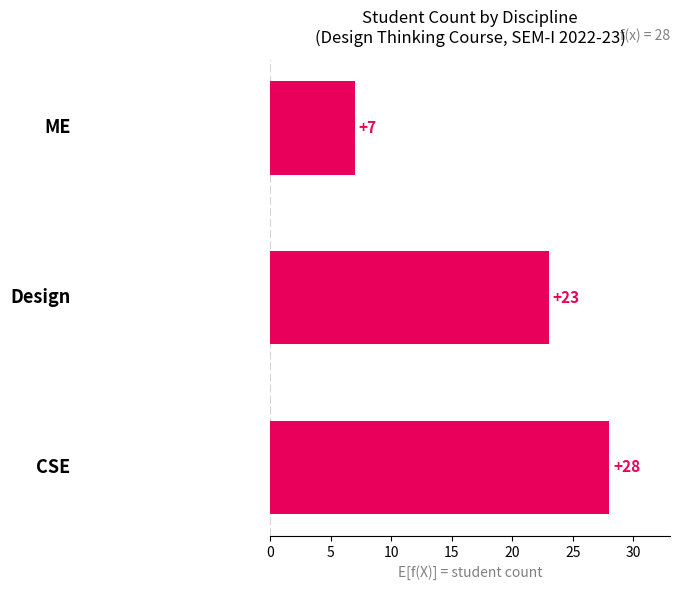

Are the bars horizontal?

Yes